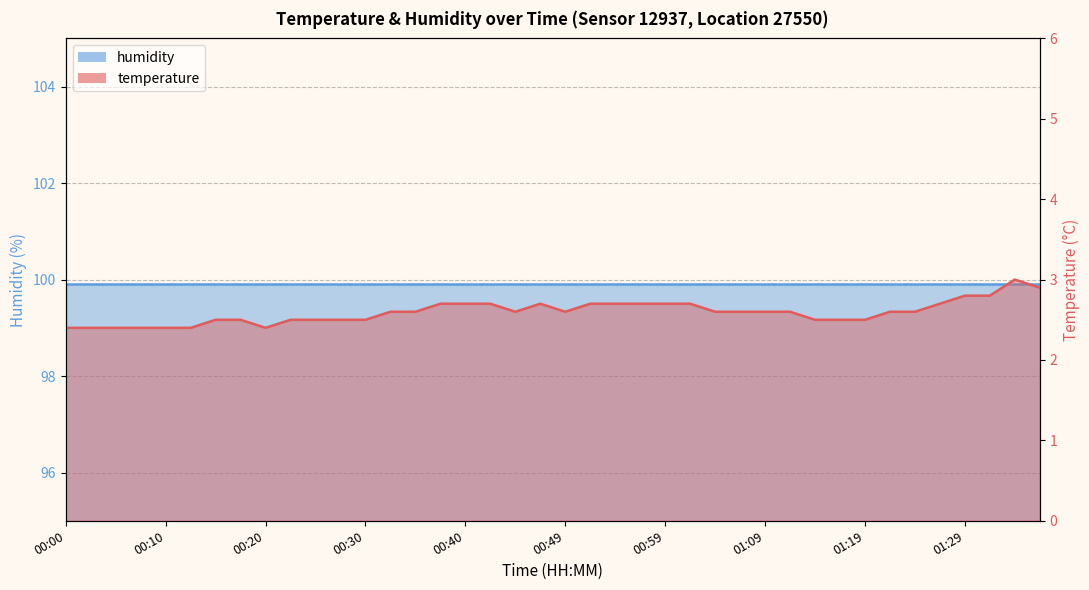

How many values are between 2 and 3?

40